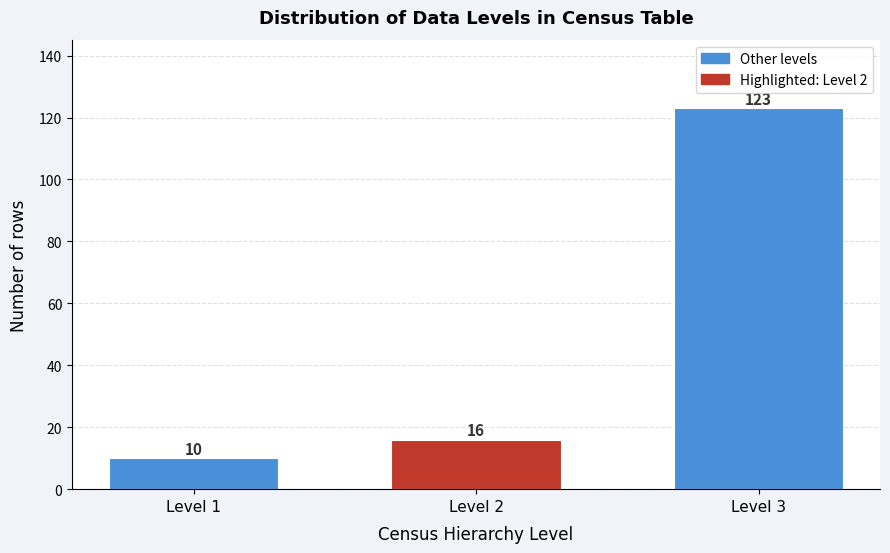

Reading left to right, extract all data points from this chart.

Level 1=10	Level 2=16	Level 3=123